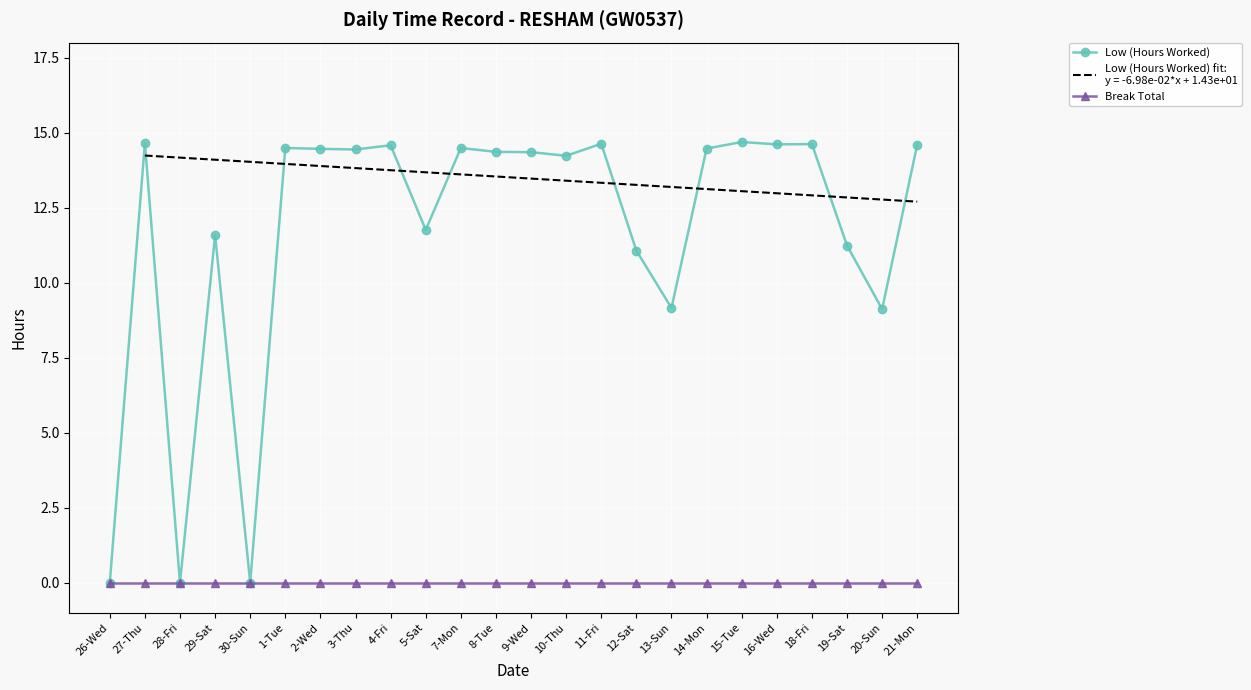

Reading left to right, what are all the values shown in this chart?

Low (Hours Worked): 26-Wed=0.0	27-Thu=14.7	28-Fri=0.0	29-Sat=11.6	30-Sun=0.0	1-Tue=14.5	2-Wed=14.5	3-Thu=14.4	4-Fri=14.6	5-Sat=11.8	7-Mon=14.5	8-Tue=14.4	9-Wed=14.3	10-Thu=14.2	11-Fri=14.6	12-Sat=11.1	13-Sun=9.2	14-Mon=14.5	15-Tue=14.7	16-Wed=14.6	18-Fri=14.6	19-Sat=11.2	20-Sun=9.1	21-Mon=14.6
Break Total: 26-Wed=0.0	27-Thu=0.0	28-Fri=0.0	29-Sat=0.0	30-Sun=0.0	1-Tue=0.0	2-Wed=0.0	3-Thu=0.0	4-Fri=0.0	5-Sat=0.0	7-Mon=0.0	8-Tue=0.0	9-Wed=0.0	10-Thu=0.0	11-Fri=0.0	12-Sat=0.0	13-Sun=0.0	14-Mon=0.0	15-Tue=0.0	16-Wed=0.0	18-Fri=0.0	19-Sat=0.0	20-Sun=0.0	21-Mon=0.0